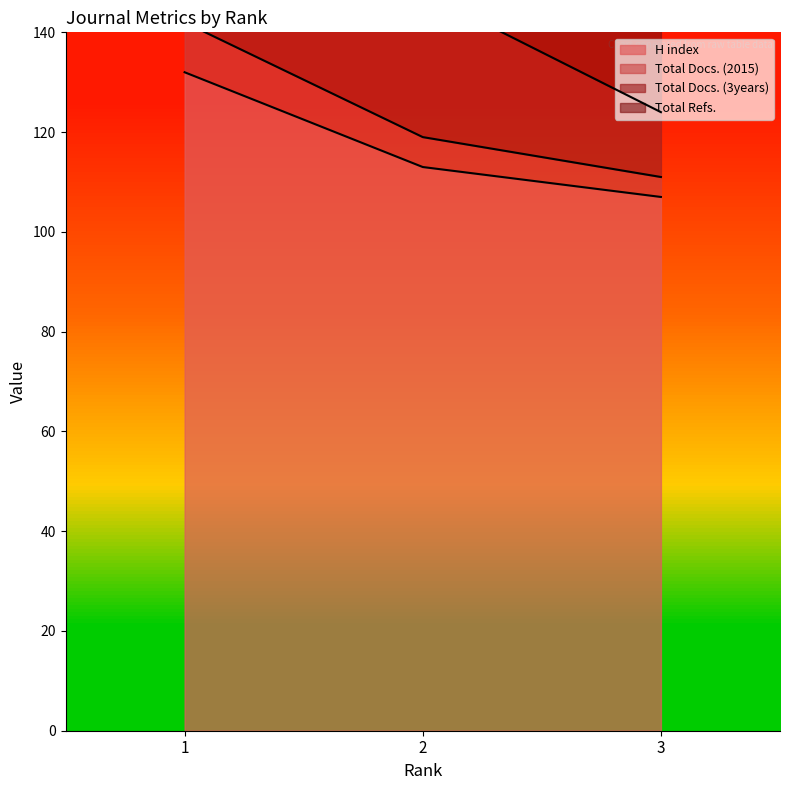

What is the difference between the H index values at 1 and 3?

25